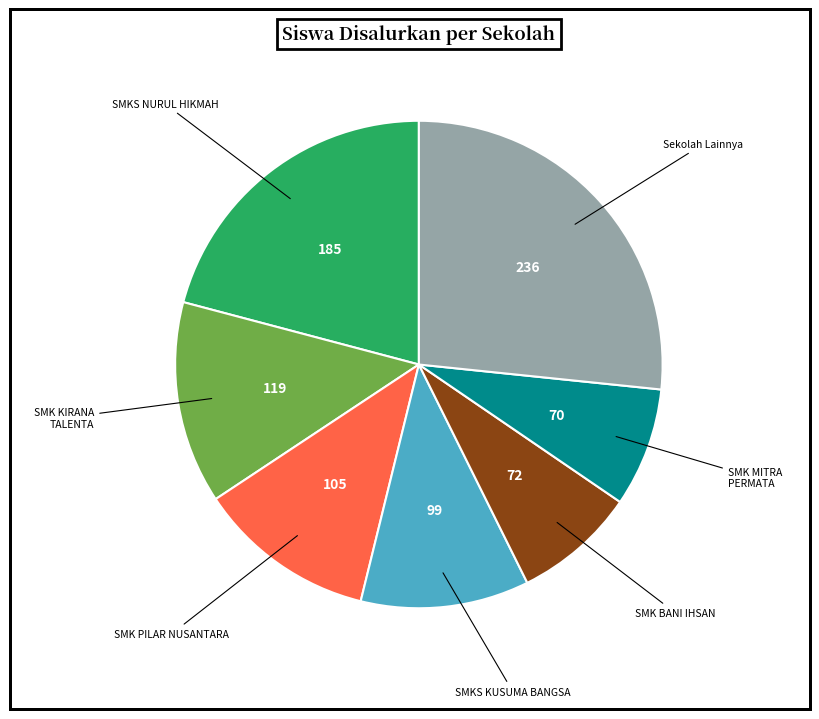

Does any single category account for the majority?

No